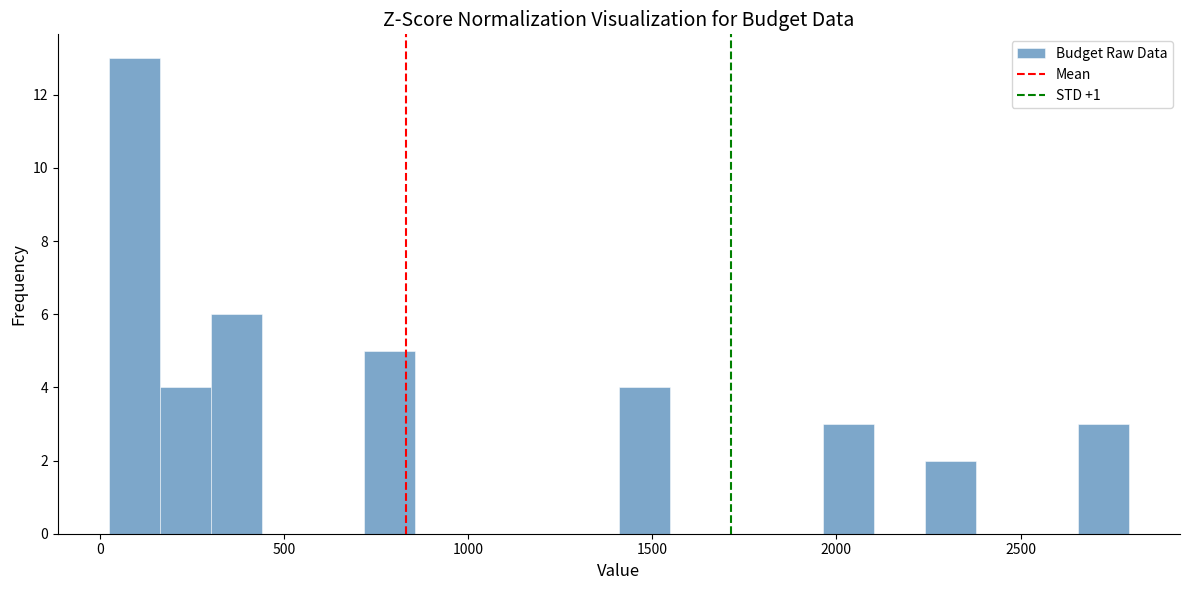

Read against the x-axis, roughly where is the centre of the tallest bar?

100